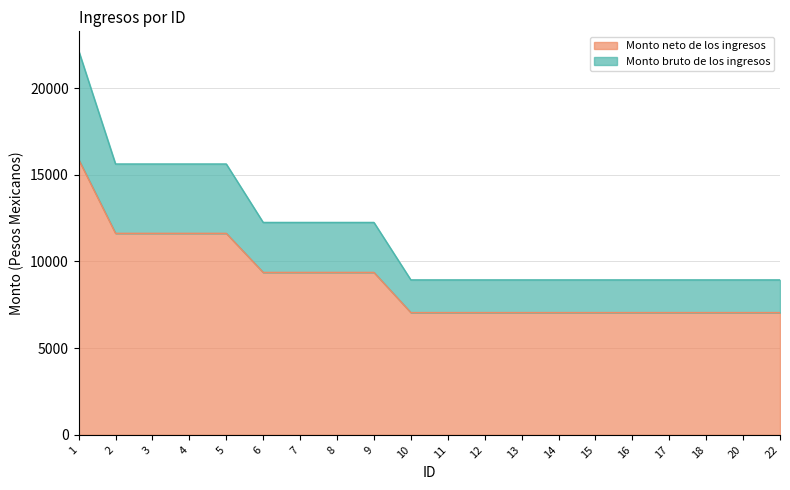

What is the minimum value for Monto neto de los ingresos?

7053.3